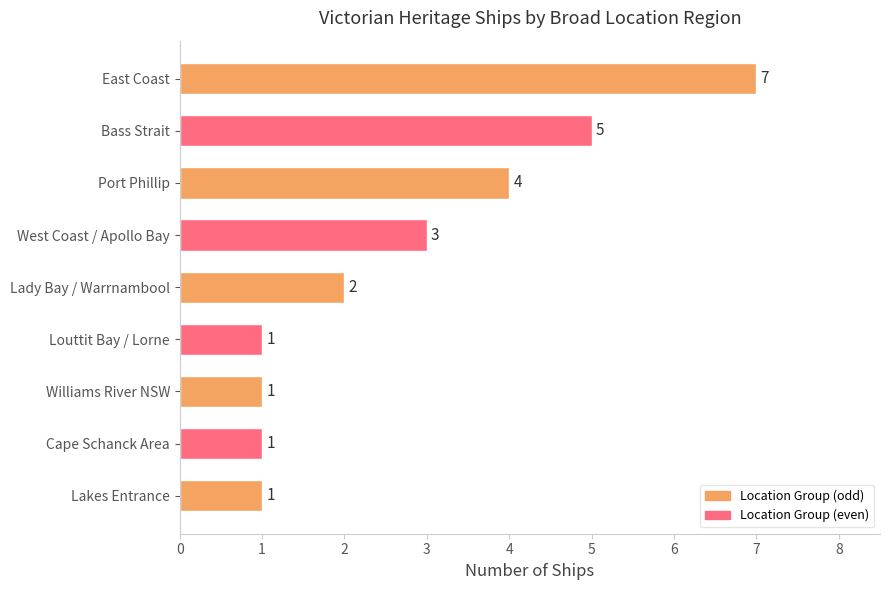

Which has a higher value, Lady Bay / Warrnambool or East Coast?

East Coast